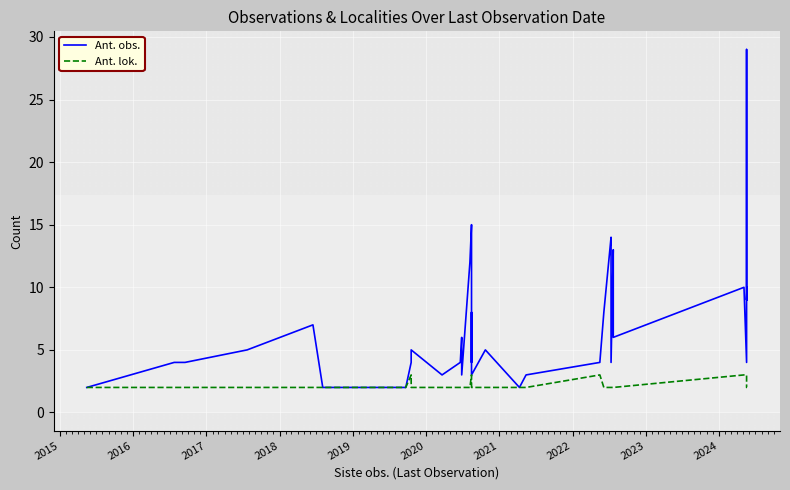

What is the highest value of the Ant. lok. series?

3